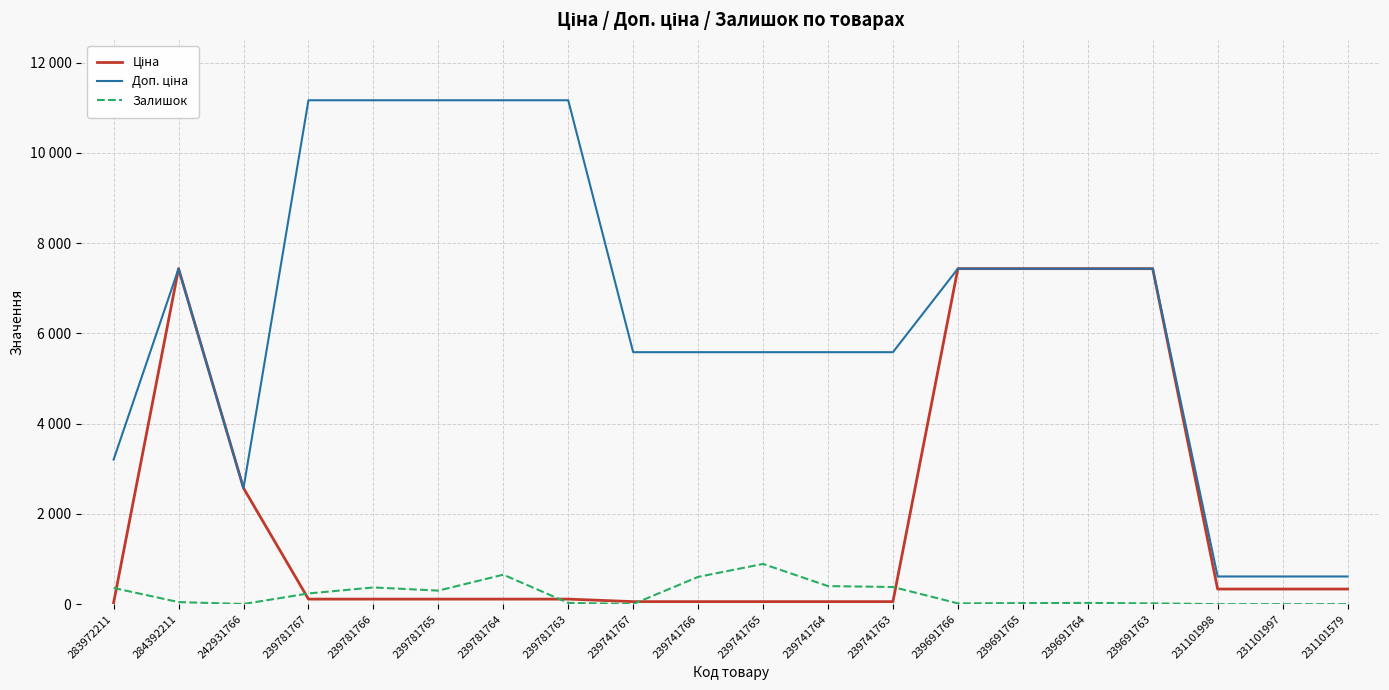

Which has a higher value, 239691765 or 239781765?

239691765